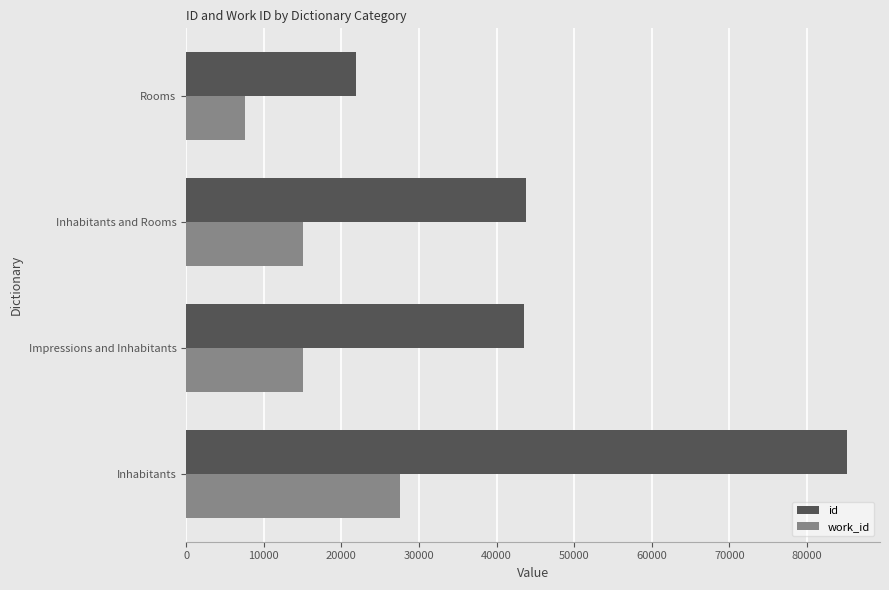

What value does the work_id series have at Impressions and Inhabitants, to the nearest 10?

15120